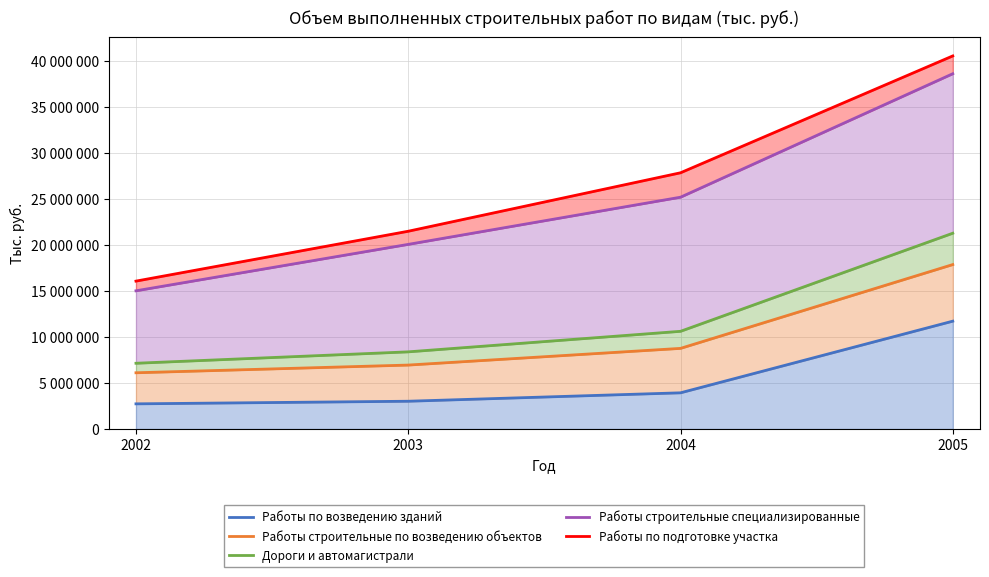

Reading left to right, transcribe all the data shown in this chart.

Работы по возведению зданий: 2002=2733439	2003=3017313	2004=3931725	2005=11719465
Работы строительные по возведению объектов: 2002=6110485	2003=6948078	2004=8761137	2005=17869843
Дороги и автомагистрали: 2002=7144386	2003=8384398	2004=10615706	2005=21277293
Работы строительные специализированные: 2002=15017911	2003=20064242	2004=25190877	2005=38609597
Работы по подготовке участка: 2002=16070954	2003=21491194	2004=27843965	2005=40544877